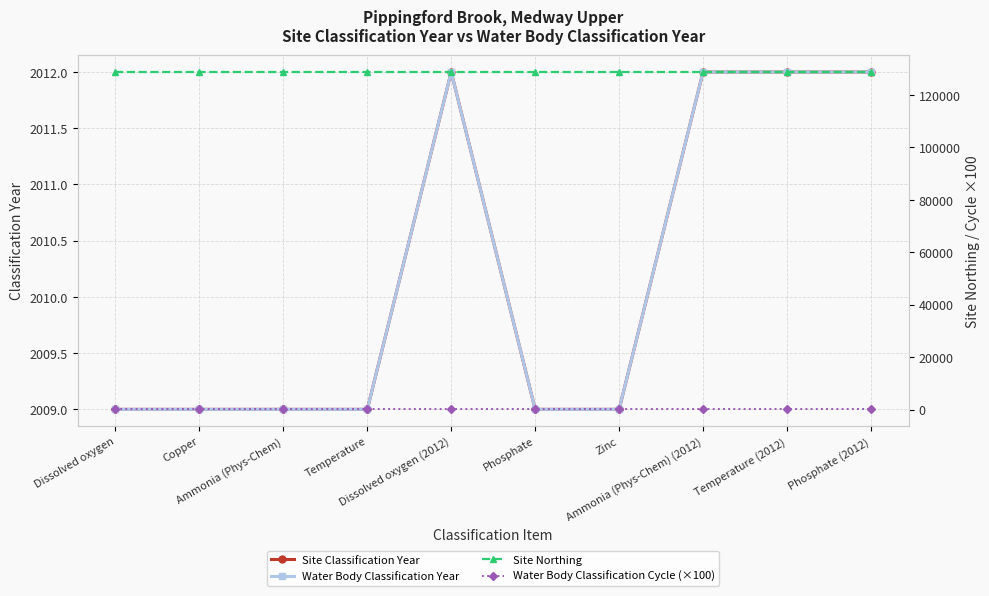

Which has a higher value, Phosphate (2012) or Dissolved oxygen?

Phosphate (2012)